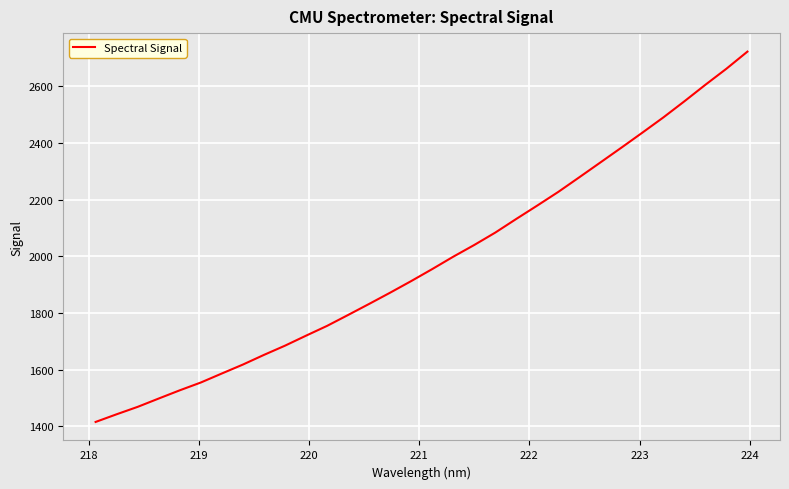

What is the difference between the maximum and minimum values?

1307.0